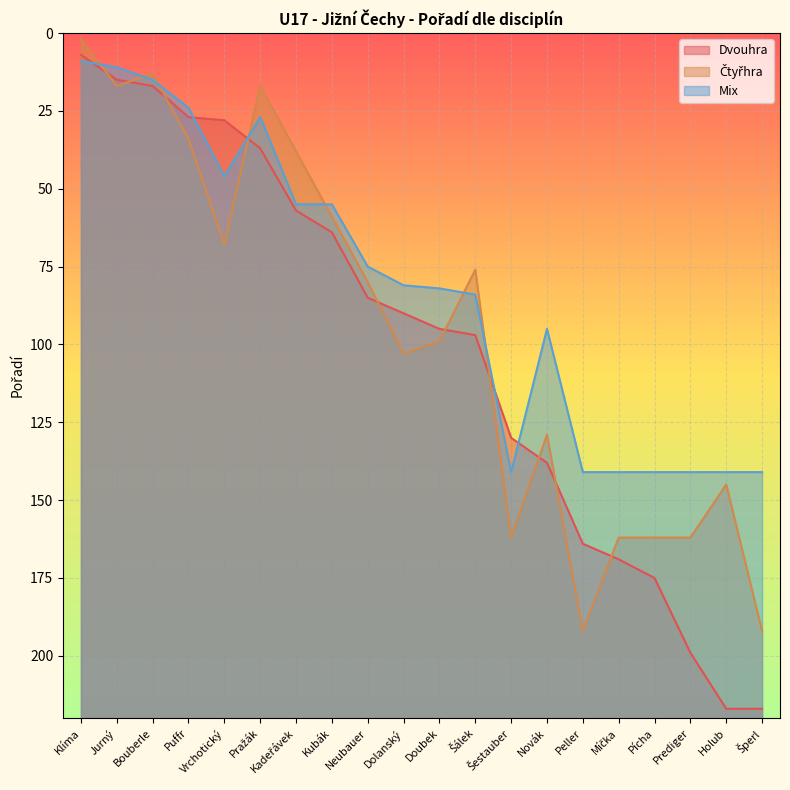

The value of Mix at Dolanský is 81. True or false?

True